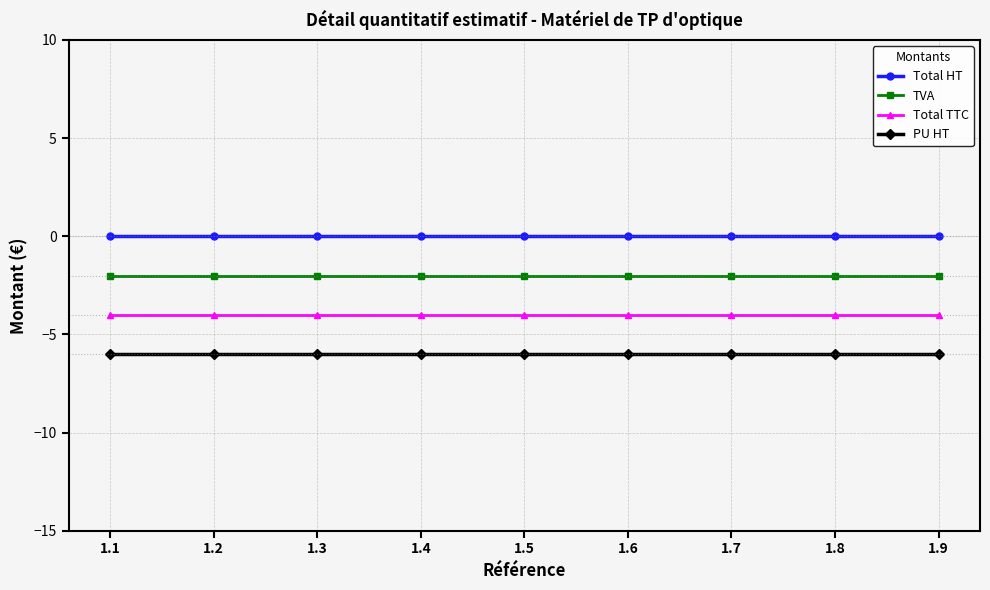

What is the difference between the highest and lowest values at 1.7?

6